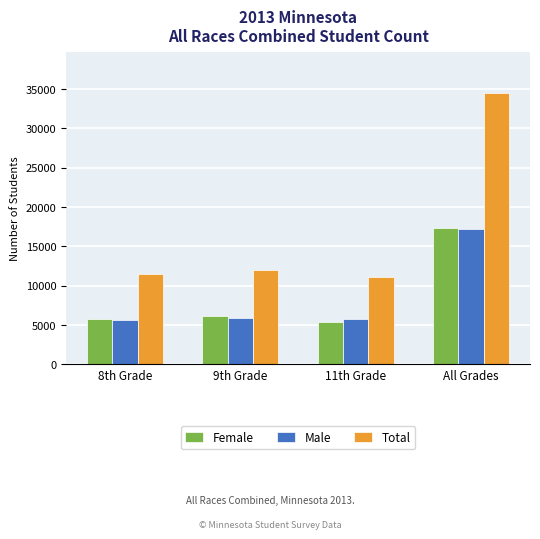

The Total series shows 54066 at All Grades. True or false?

False